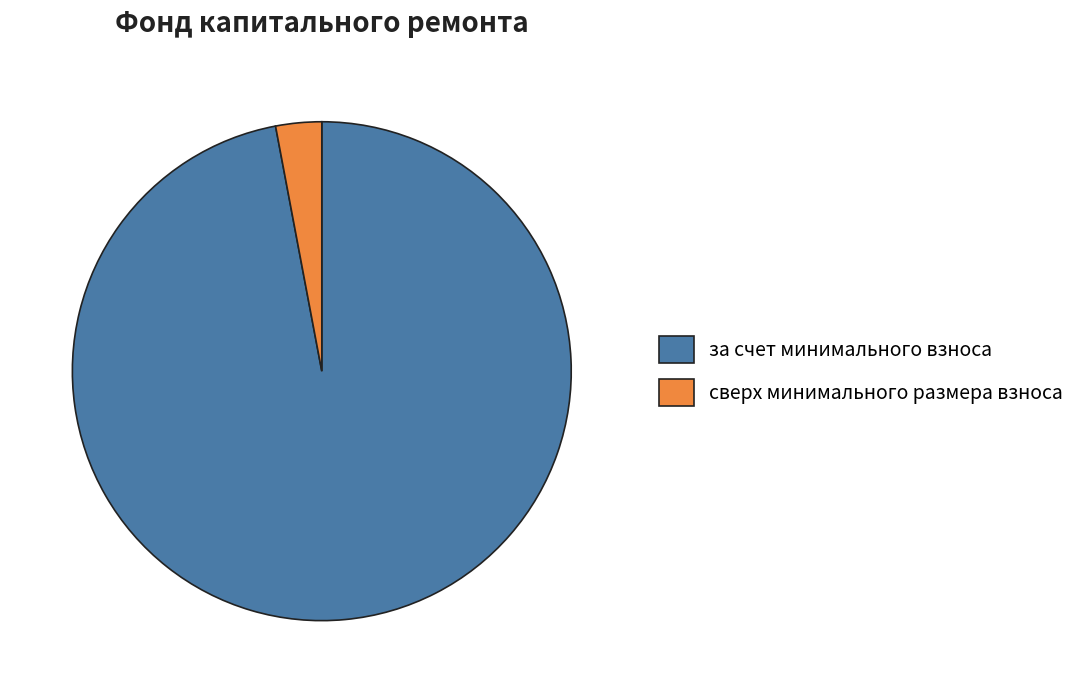

Combined, do сверх минимального размера взноса and за счет минимального взноса account for over 50%?

Yes